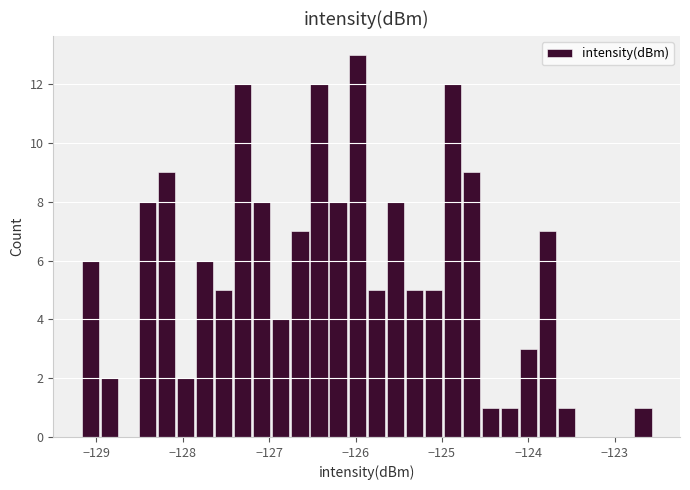

Read against the x-axis, roughly where is the centre of the tallest bar?

-126.0